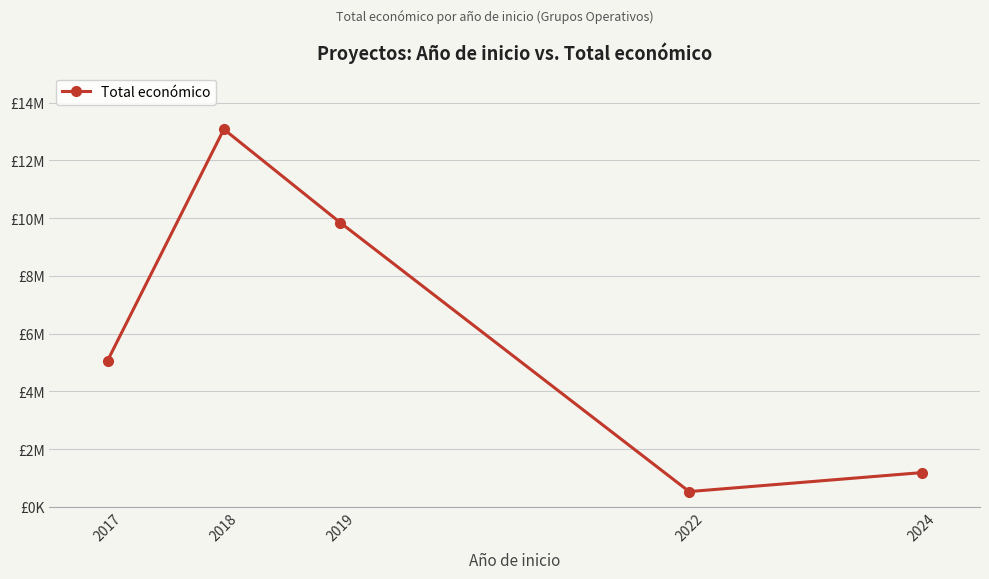

List the labels in order of value, largest first.

2018, 2019, 2017, 2024, 2022